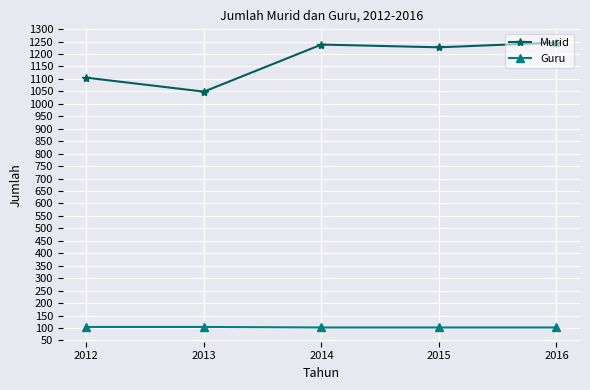

What is the difference between the maximum and second lowest values in the Guru series?

2